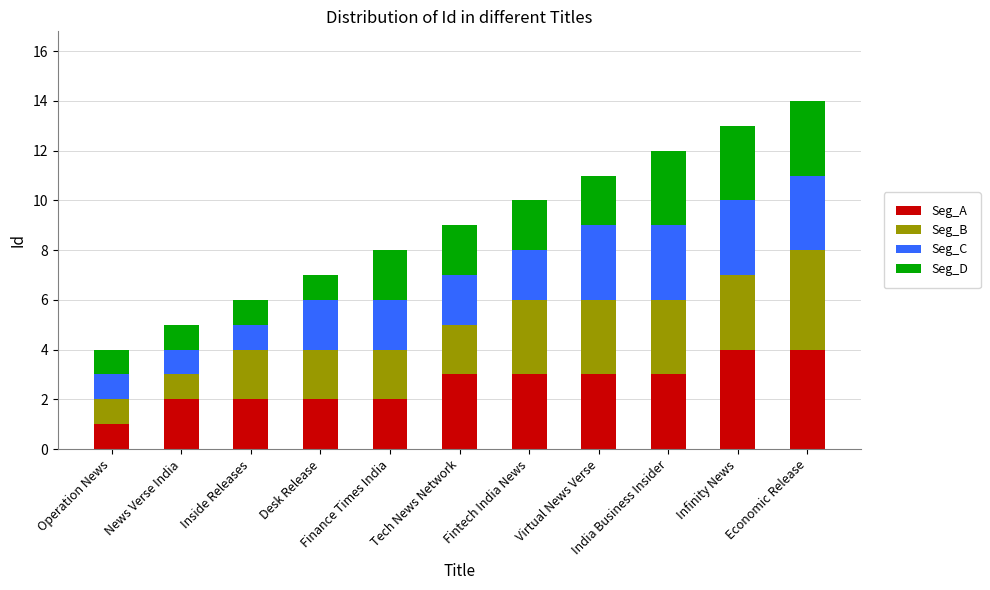

Count the number of categories in the chart.

11